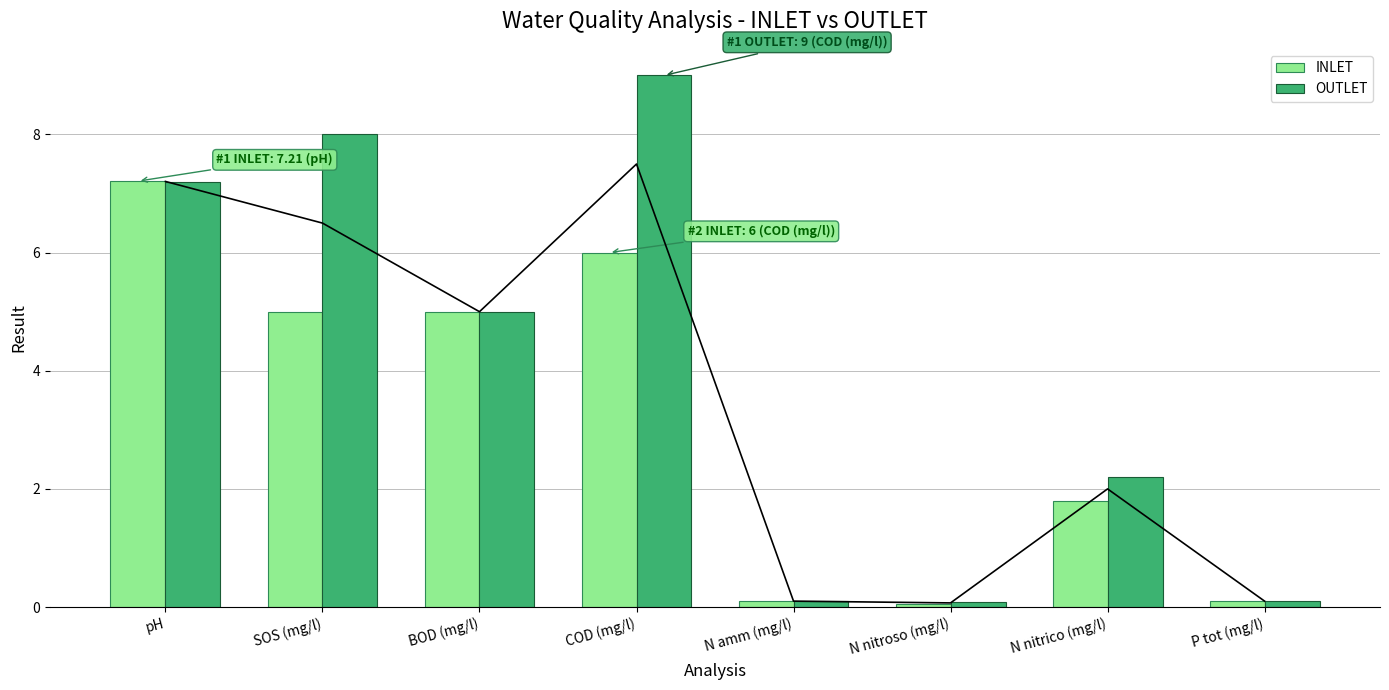

At which category does the chart reach its peak across all series?

COD (mg/l)